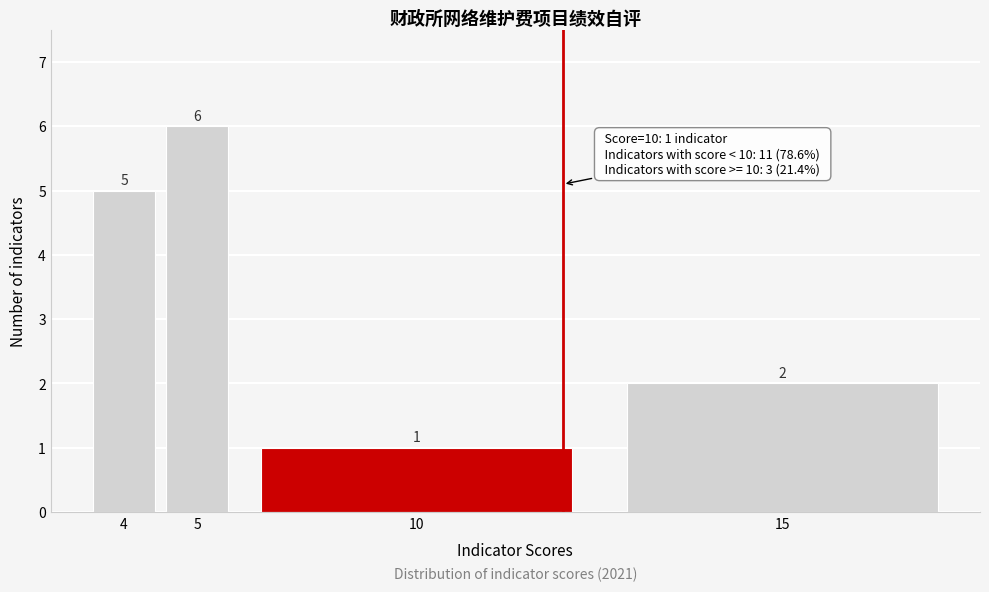

Reading right to left, list all the values displayed in this chart.

2	1	6	5